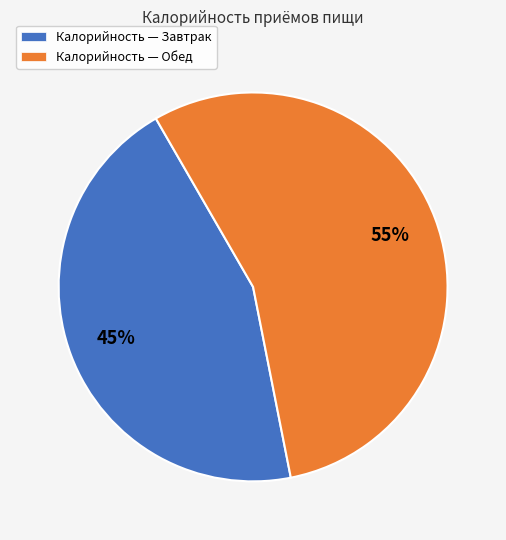

True or false: Калорийность — Обед accounts for 55% of the total.

True